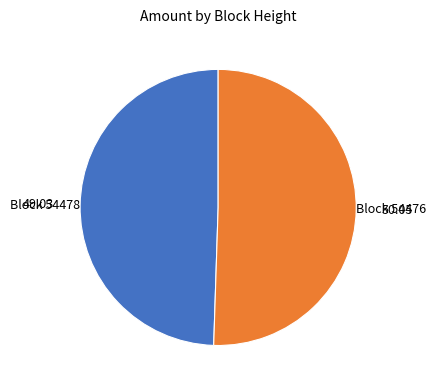

Is there any slice that represents more than half of the pie?

Yes